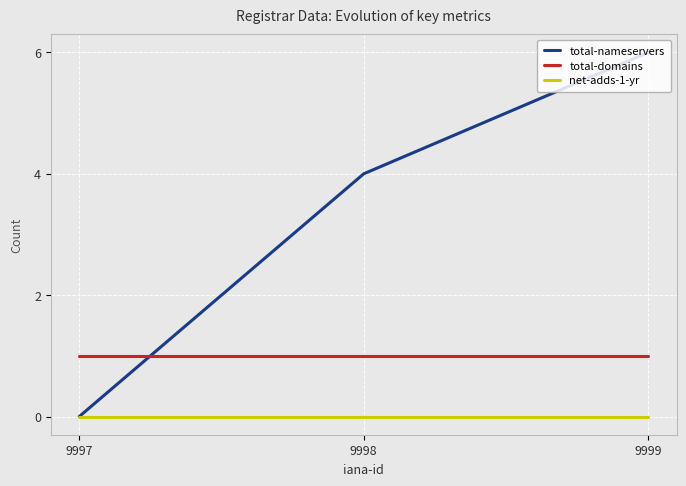

What is the difference between the highest and lowest values at 9998?

4